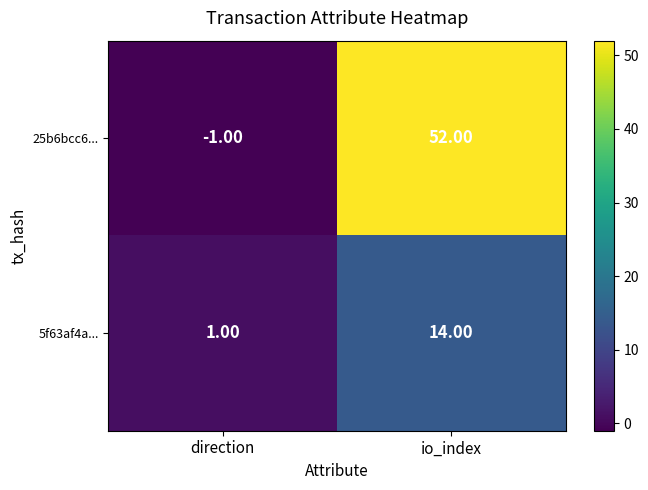

Which label corresponds to the largest value in the chart?

io_index